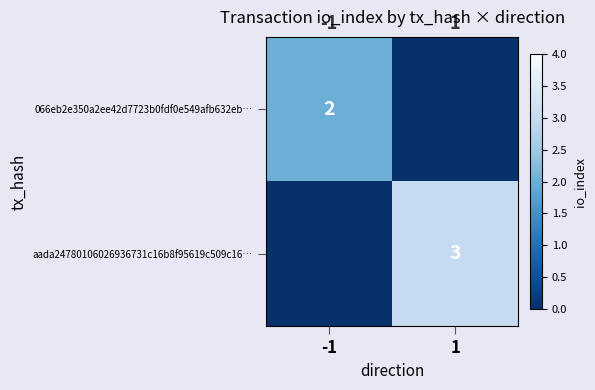

Is it true that 066eb2e350a2ee42d7723b0fdf0e549afb632eb… equals 2 at -1?

True